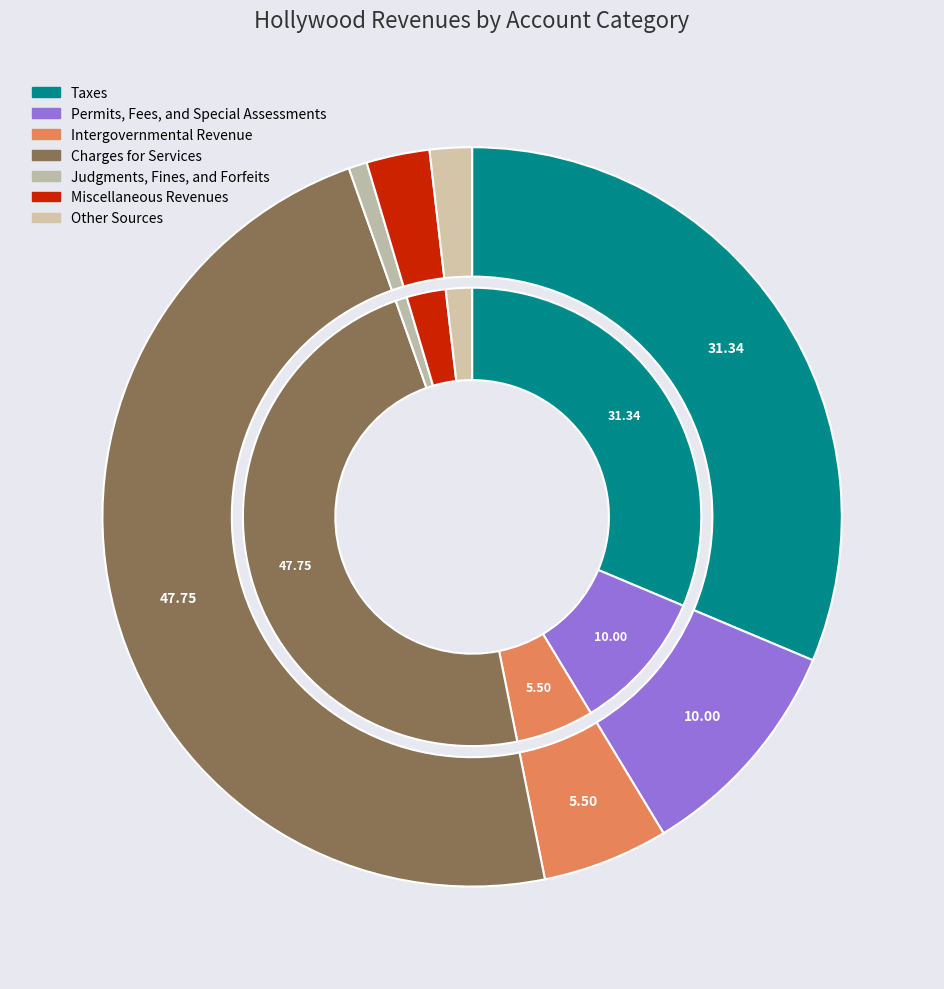

What percentage is the Intergovernmental Revenue slice, to the nearest percent?

6%